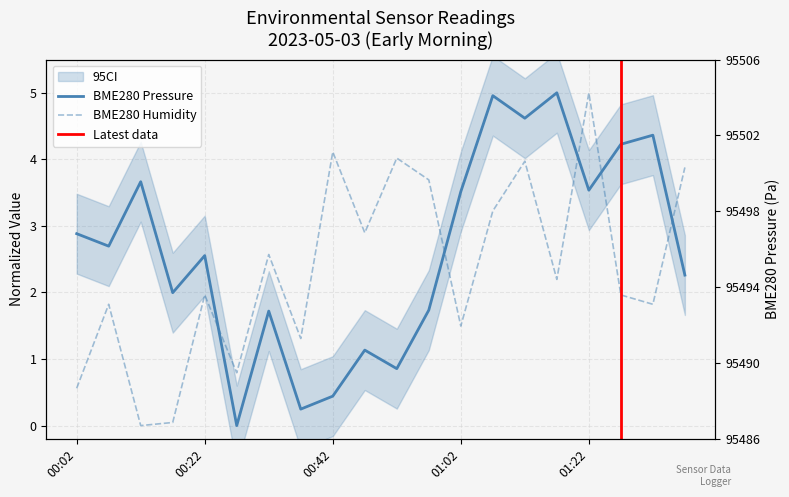

Which series has the largest total across all categories?

BME280_pressure